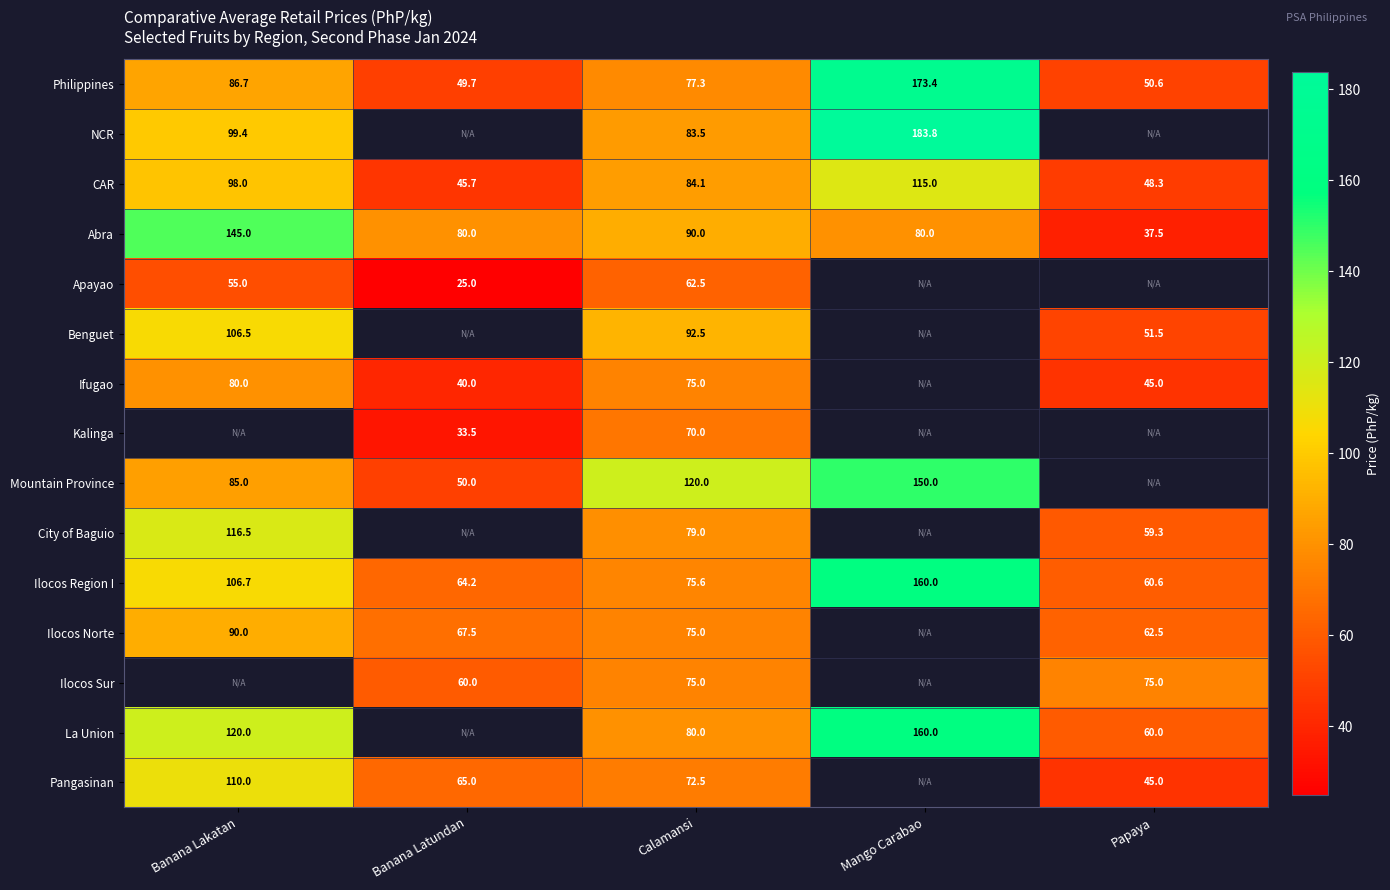

At which category is the sum across all series the highest?

Calamansi